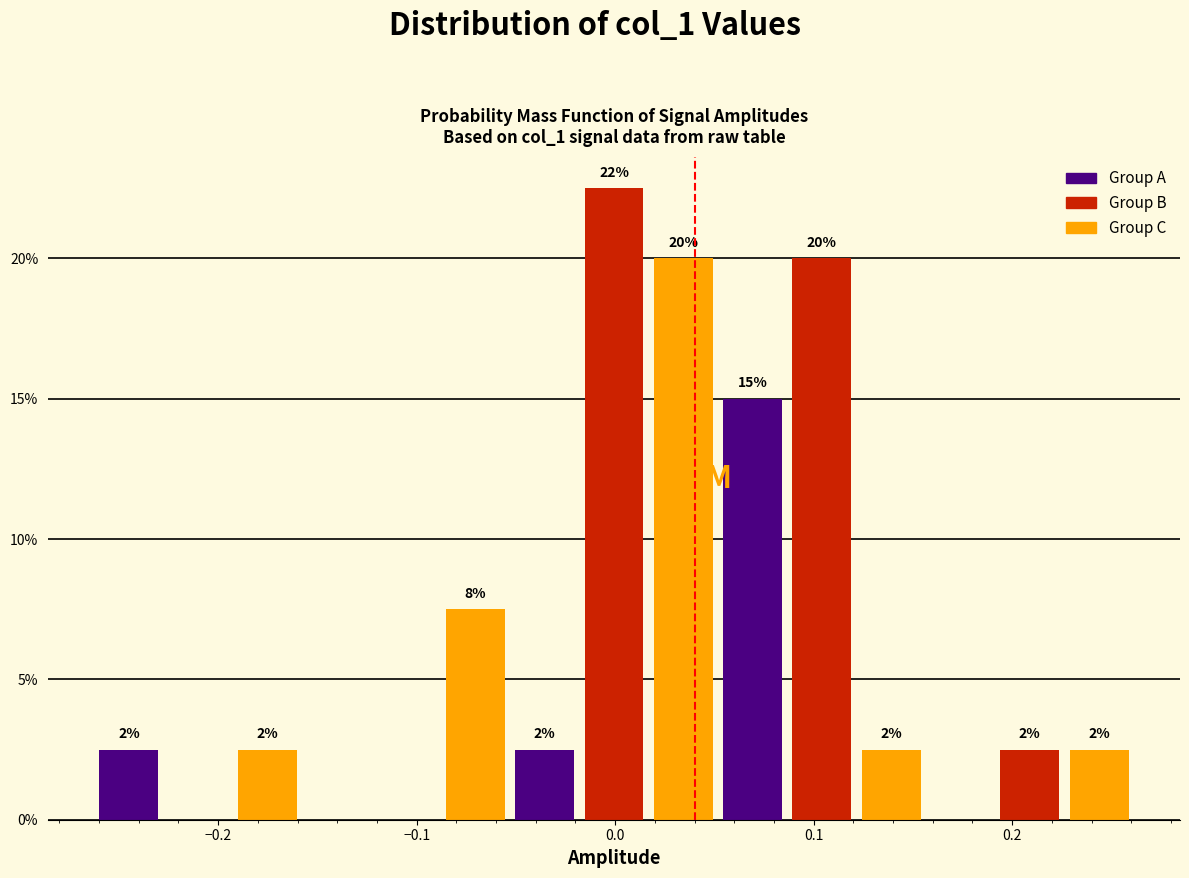

Read against the x-axis, roughly where is the centre of the tallest bar?

0.00